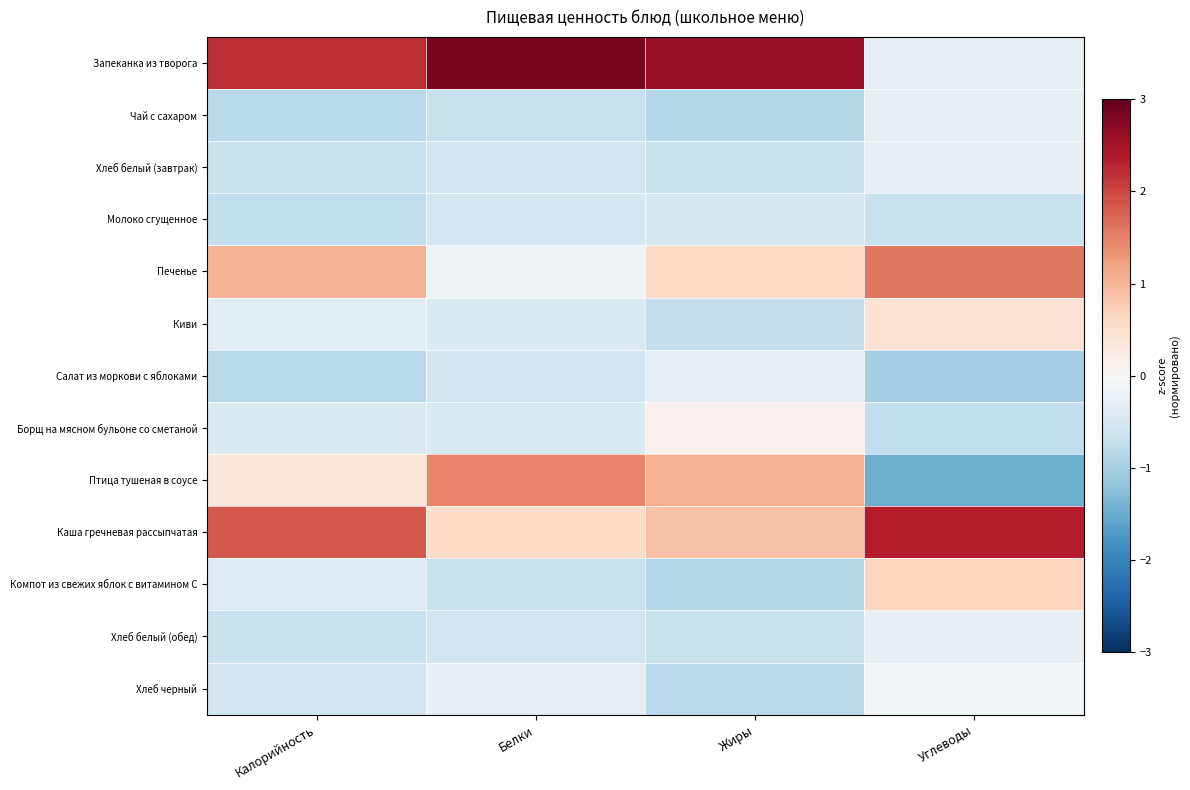

Reading right to left, extract all data points from this chart.

Запеканка из творога: Углеводы=-0.3	Жиры=2.6	Белки=2.8	Калорийность=2.2
Чай с сахаром: Углеводы=-0.3	Жиры=-0.9	Белки=-0.7	Калорийность=-0.8
Хлеб белый (завтрак): Углеводы=-0.2	Жиры=-0.7	Белки=-0.6	Калорийность=-0.7
Молоко сгущенное: Углеводы=-0.7	Жиры=-0.5	Белки=-0.5	Калорийность=-0.7
Печенье: Углеводы=1.6	Жиры=0.6	Белки=-0.1	Калорийность=1.0
Киви: Углеводы=0.4	Жиры=-0.7	Белки=-0.4	Калорийность=-0.3
Салат из моркови с яблоками: Углеводы=-1.0	Жиры=-0.3	Белки=-0.6	Калорийность=-0.8
Борщ на мясном бульоне со сметаной: Углеводы=-0.7	Жиры=0.1	Белки=-0.4	Калорийность=-0.4
Птица тушеная в соусе: Углеводы=-1.5	Жиры=1.1	Белки=1.5	Калорийность=0.4
Каша гречневая рассыпчатая: Углеводы=2.3	Жиры=0.9	Белки=0.5	Калорийность=1.8
Компот из свежих яблок с витамином С: Углеводы=0.6	Жиры=-0.9	Белки=-0.7	Калорийность=-0.4
Хлеб белый (обед): Углеводы=-0.2	Жиры=-0.7	Белки=-0.6	Калорийность=-0.7
Хлеб черный: Углеводы=-0.1	Жиры=-0.8	Белки=-0.2	Калорийность=-0.6